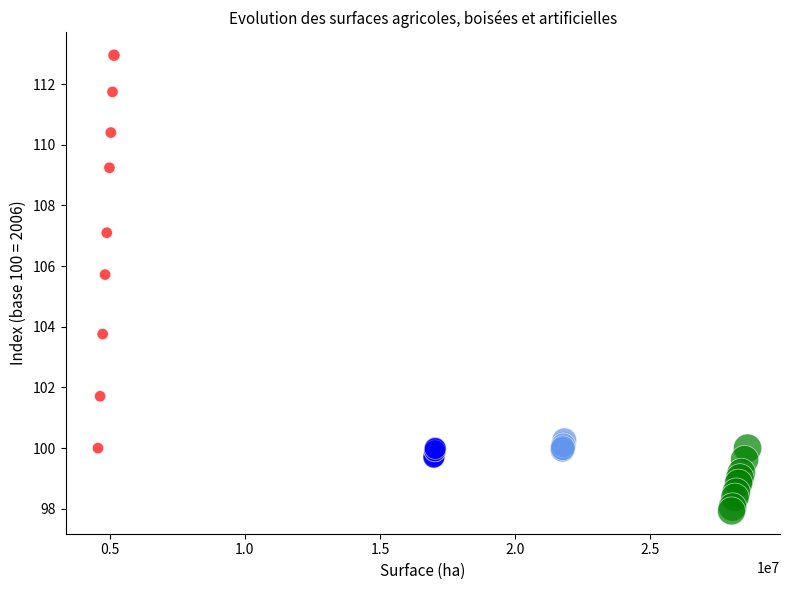

Which series reaches the minimum Y coordinate?

Sols agricoles